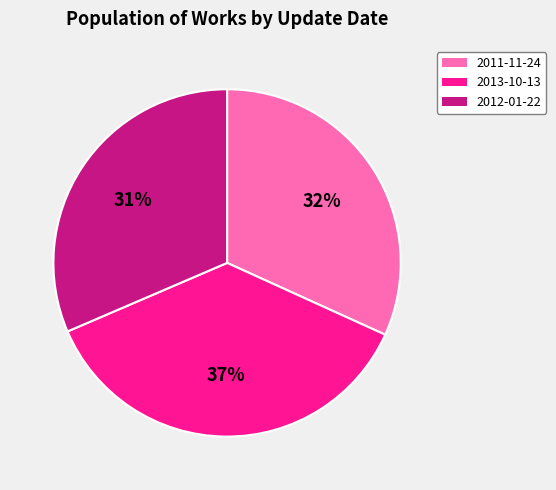

True or false: 2011-11-24 accounts for 32% of the total.

True